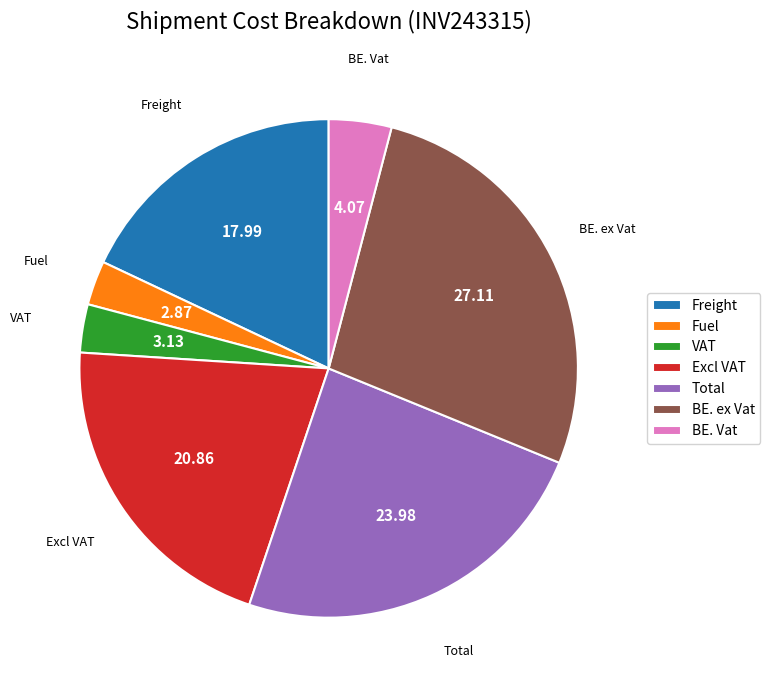

What is the largest slice in the pie chart?

BE. ex Vat